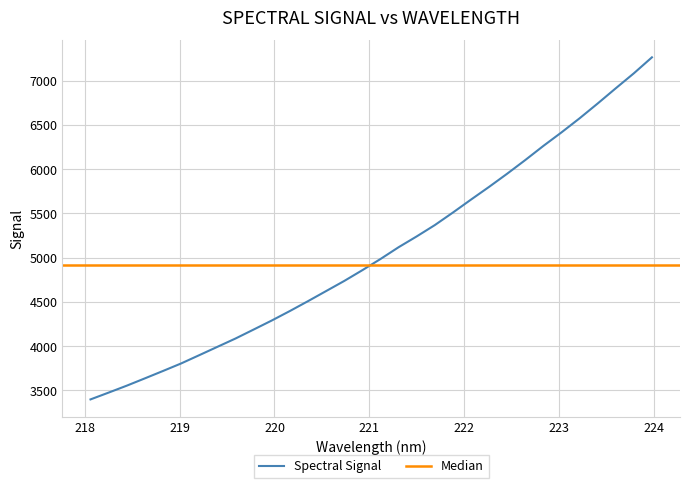

How many data points are above 4984?

16